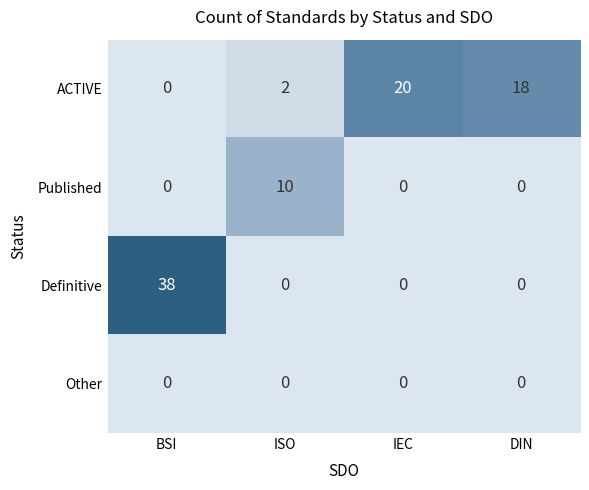

What is the total value across all series at IEC?

20